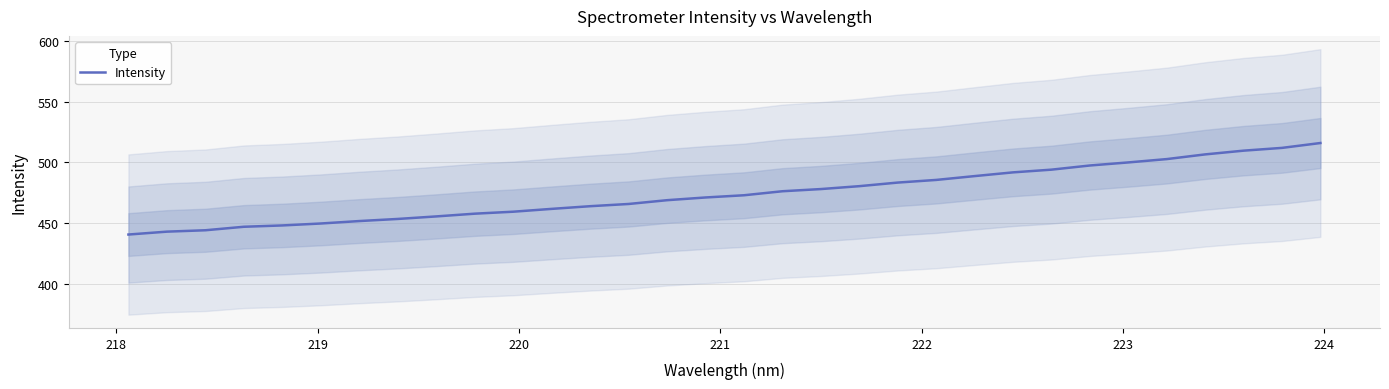

What is the minimum value for Intensity?

440.4